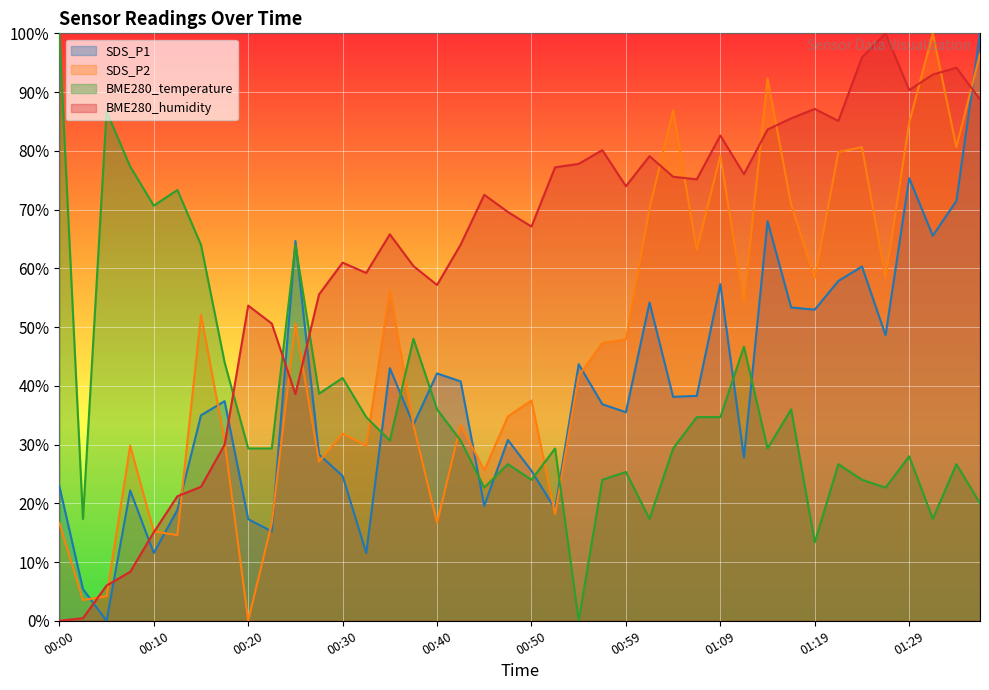

What is the maximum value for SDS_P1?

100.0